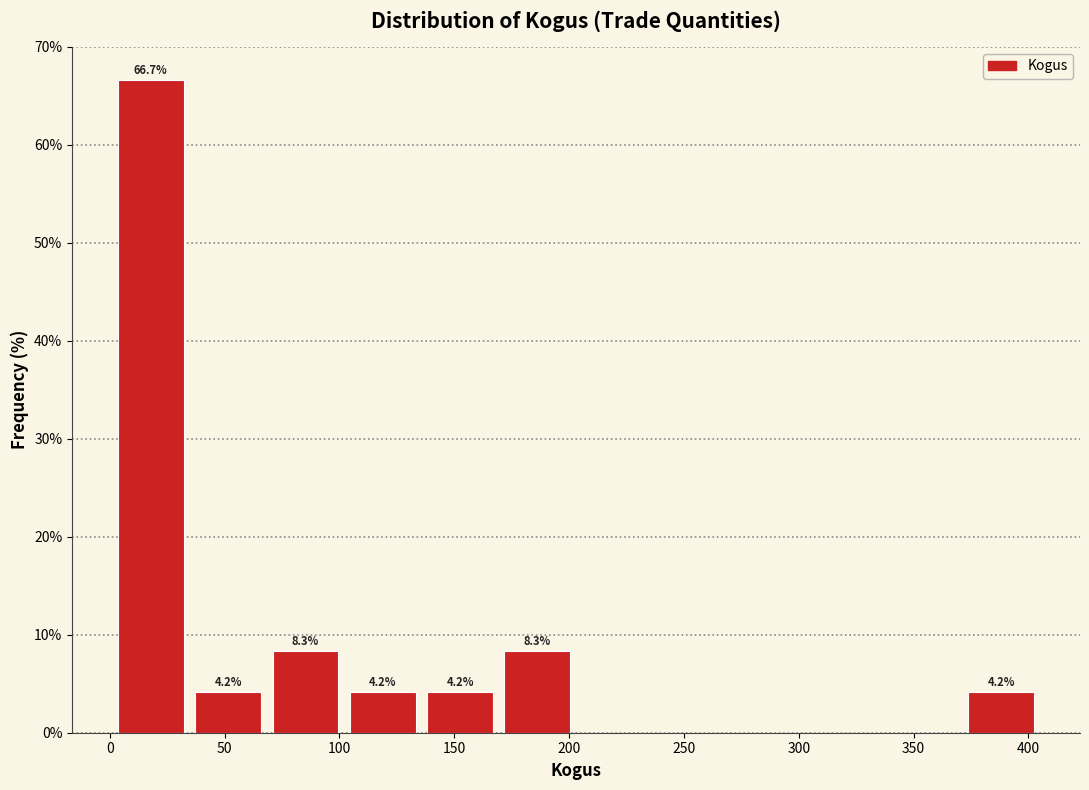

Which range on the x-axis has the tallest bar?

0 to 35